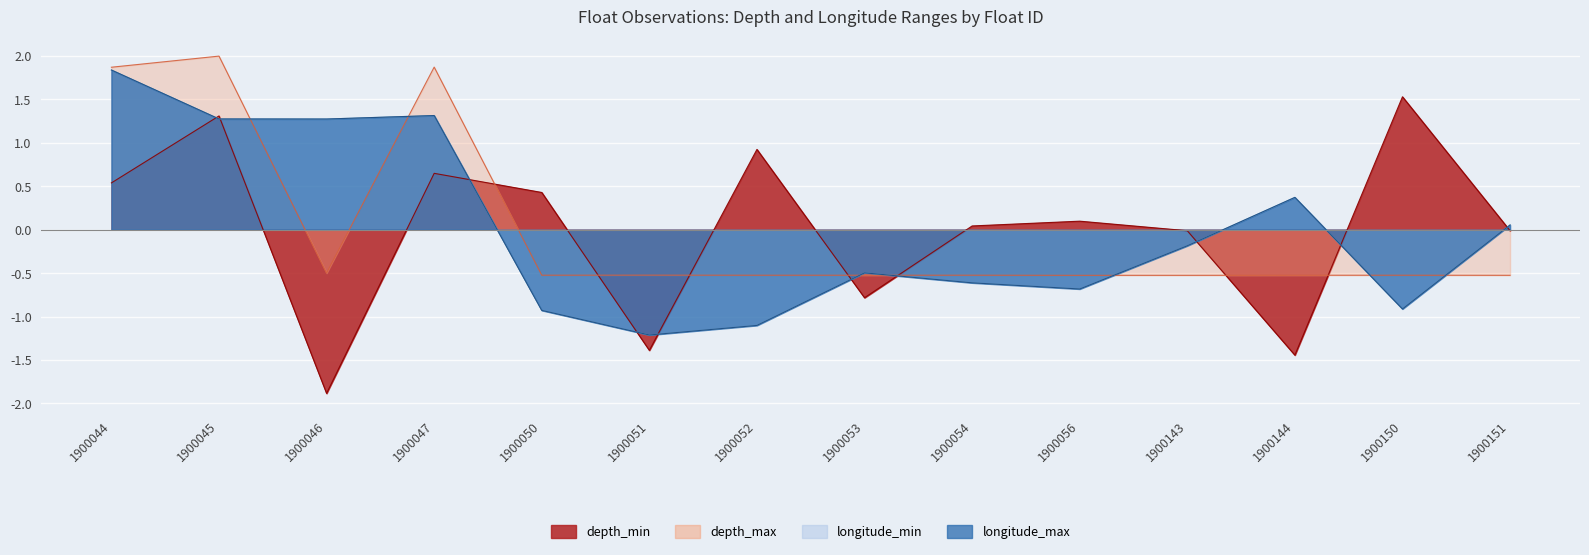

The depth_max series shows -0.3 at 1900144. True or false?

False